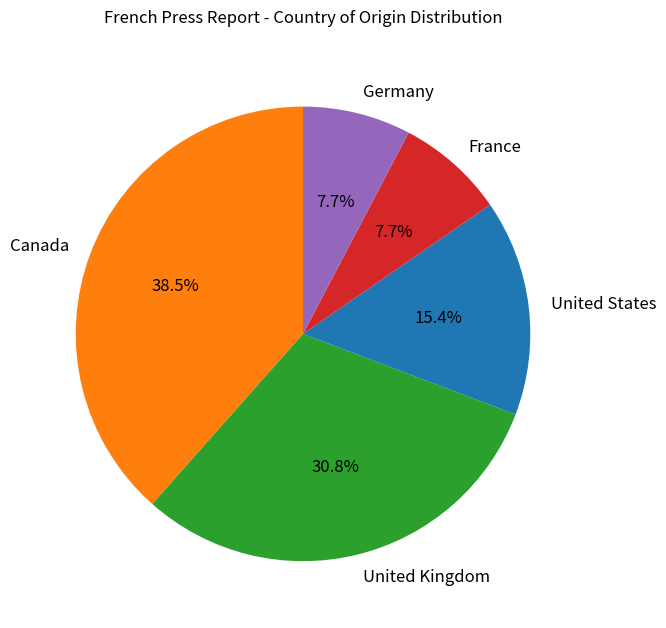

What percentage do United States and Germany together represent?

23.1%